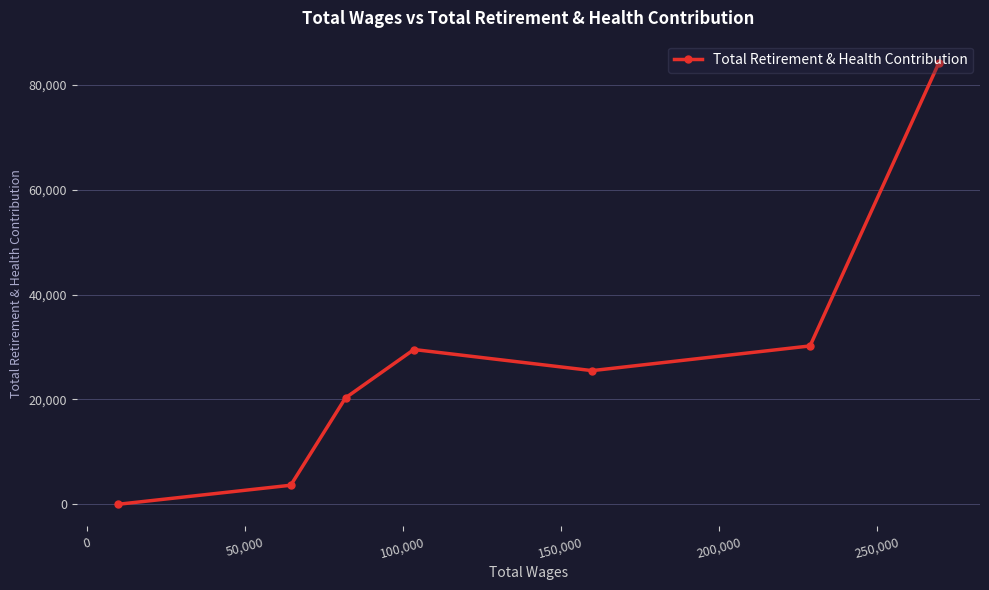

What is the difference between the second highest and second lowest values?

26571